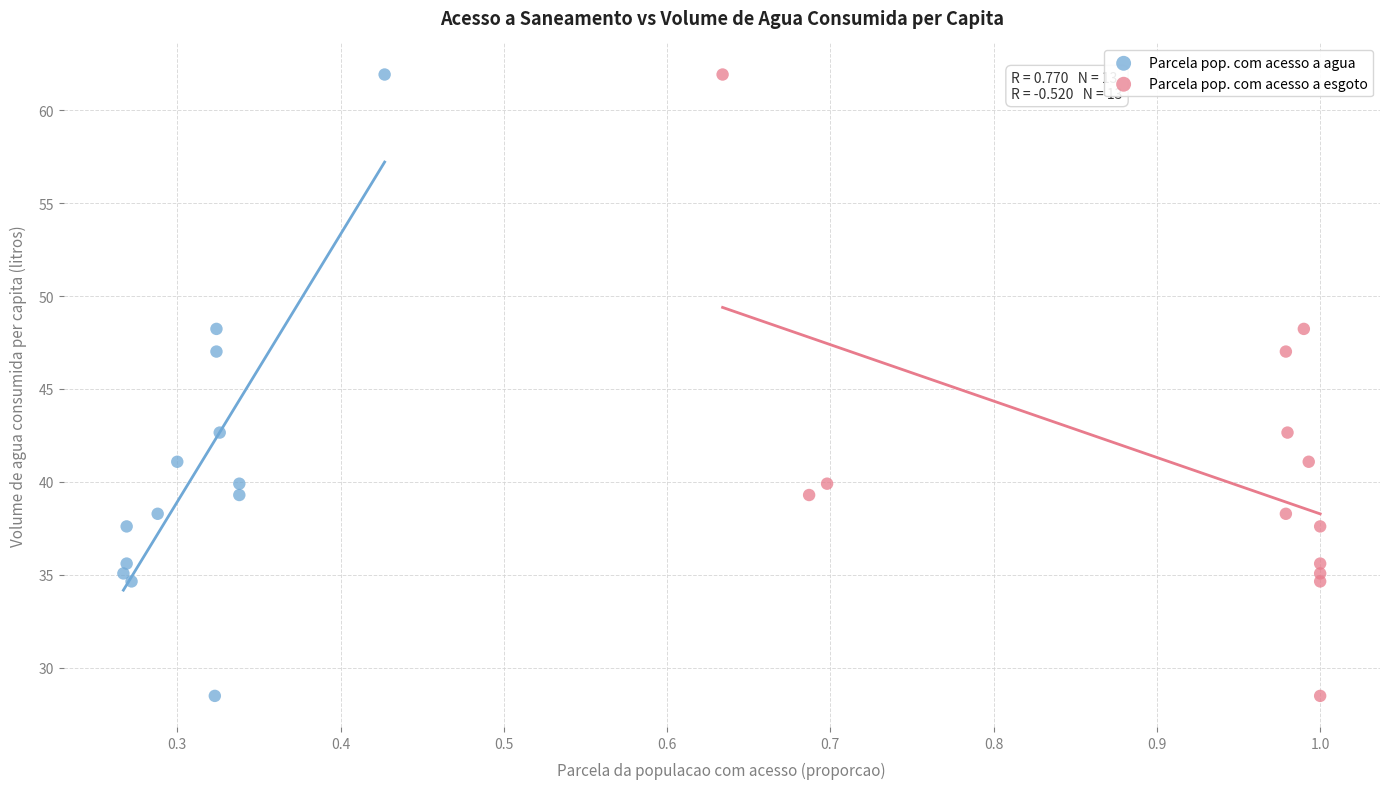

What are all the series names shown in the legend?

Parcela pop. com acesso a agua, Parcela pop. com acesso a esgoto